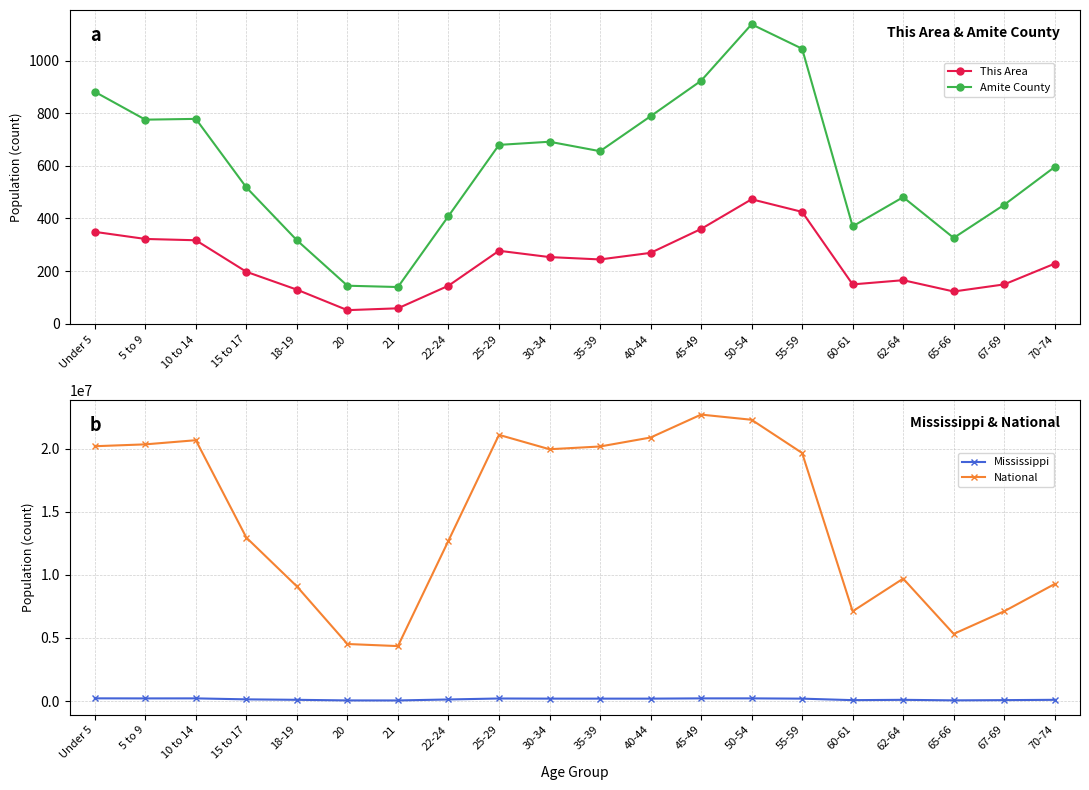

What are all the series names shown in the legend?

This Area, Amite County, Mississippi, National